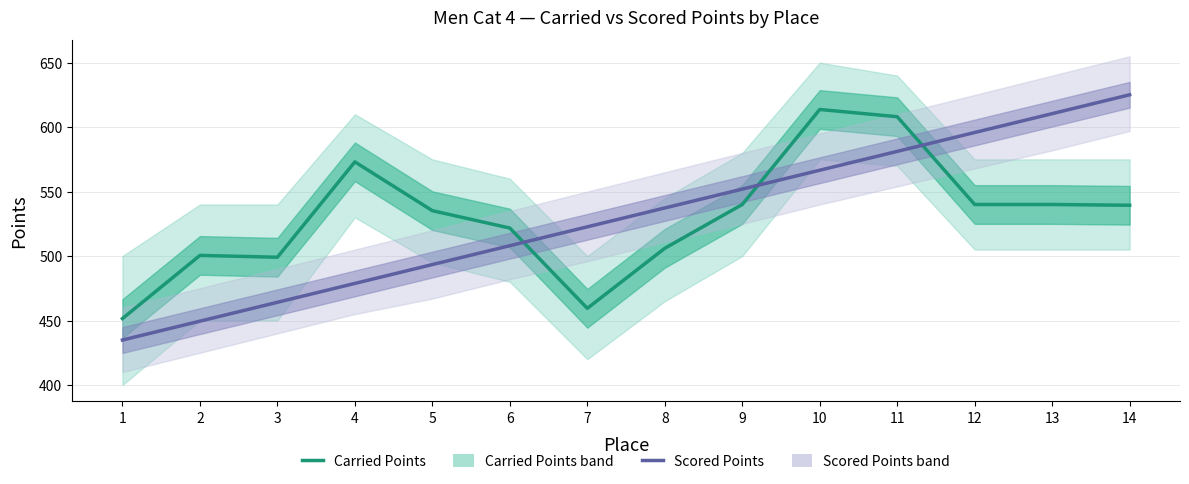

Reading left to right, extract all data points from this chart.

Carried Points: 451.5	500.5	499.1	573.1	535.2	521.7	459.4	506.0	540.0	613.7	608.1	540.0	540.0	539.4
Scored Points: 434.9	449.5	464.1	478.8	493.4	508.0	522.7	537.3	551.9	566.6	581.2	595.9	610.5	625.1